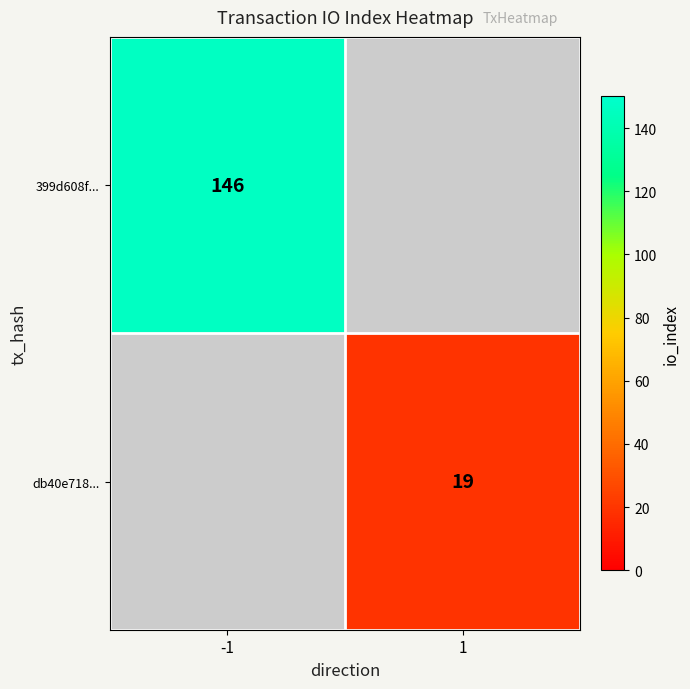

The value of db40e718... at 1 is 30. True or false?

False